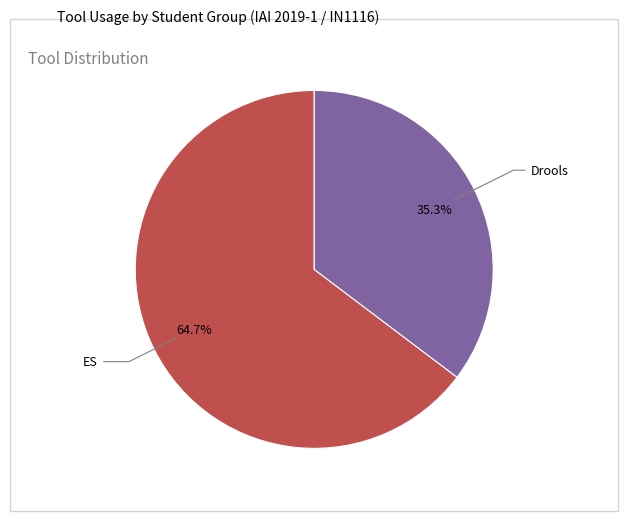

Between Drools and ES, which is larger?

ES